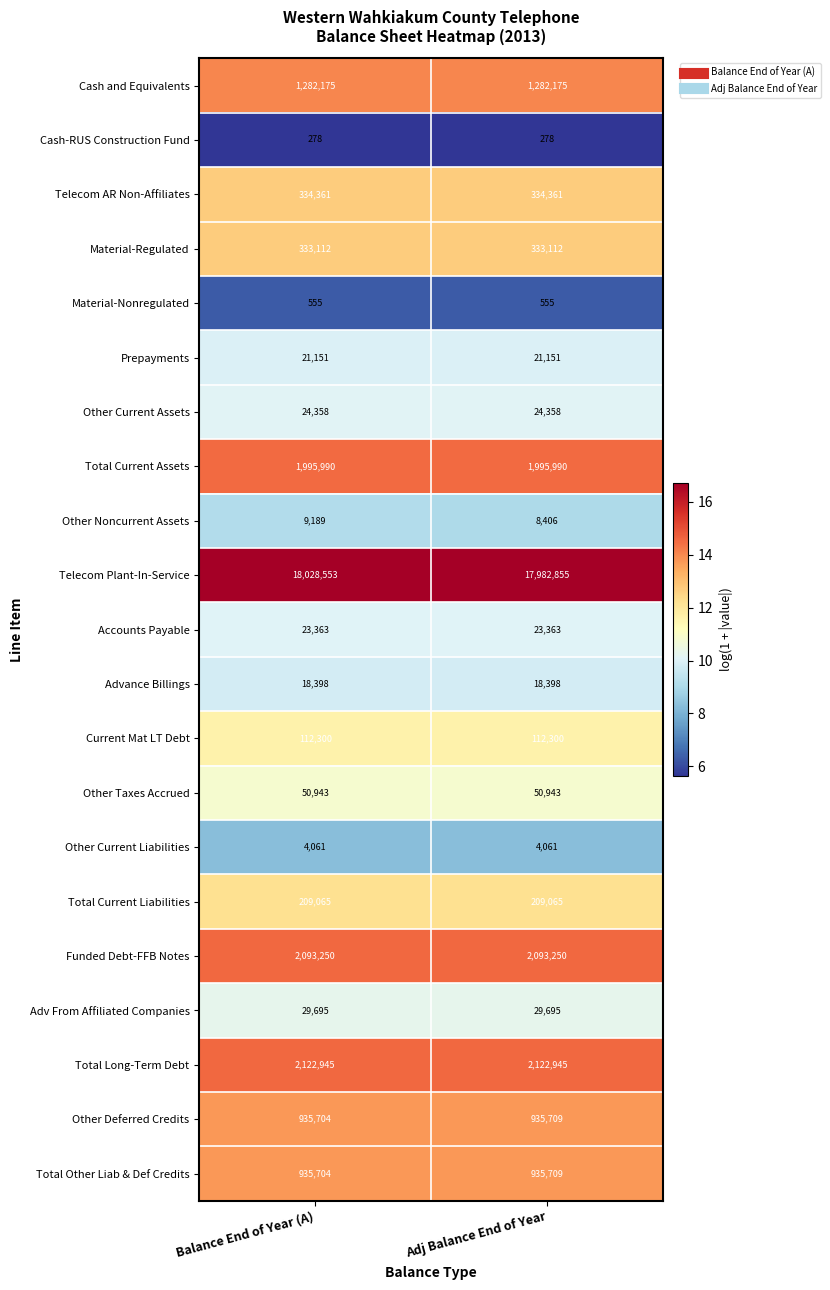

What is the approximate value of Accounts Payable at Balance End of Year (A)?

23363